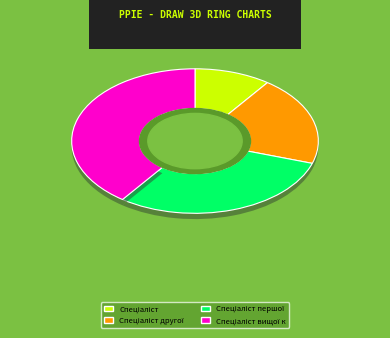

Approximately how many times larger is the value at Спеціаліст вищої категорії compared to Спеціаліст першої категорії?

1.3